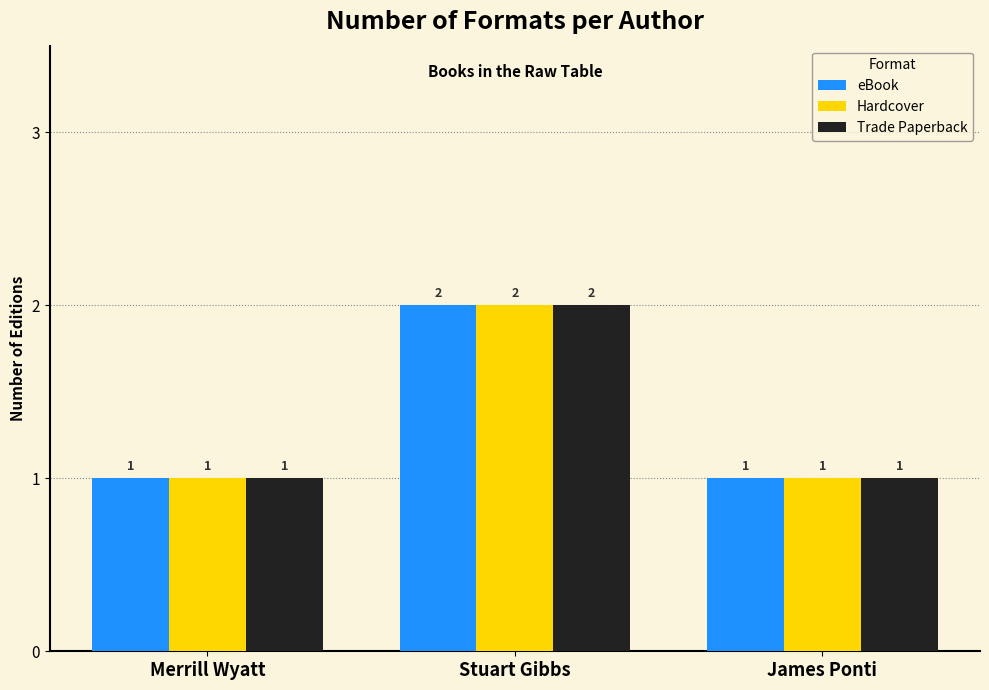

What is the label of the 2nd bar from the right?

Stuart Gibbs